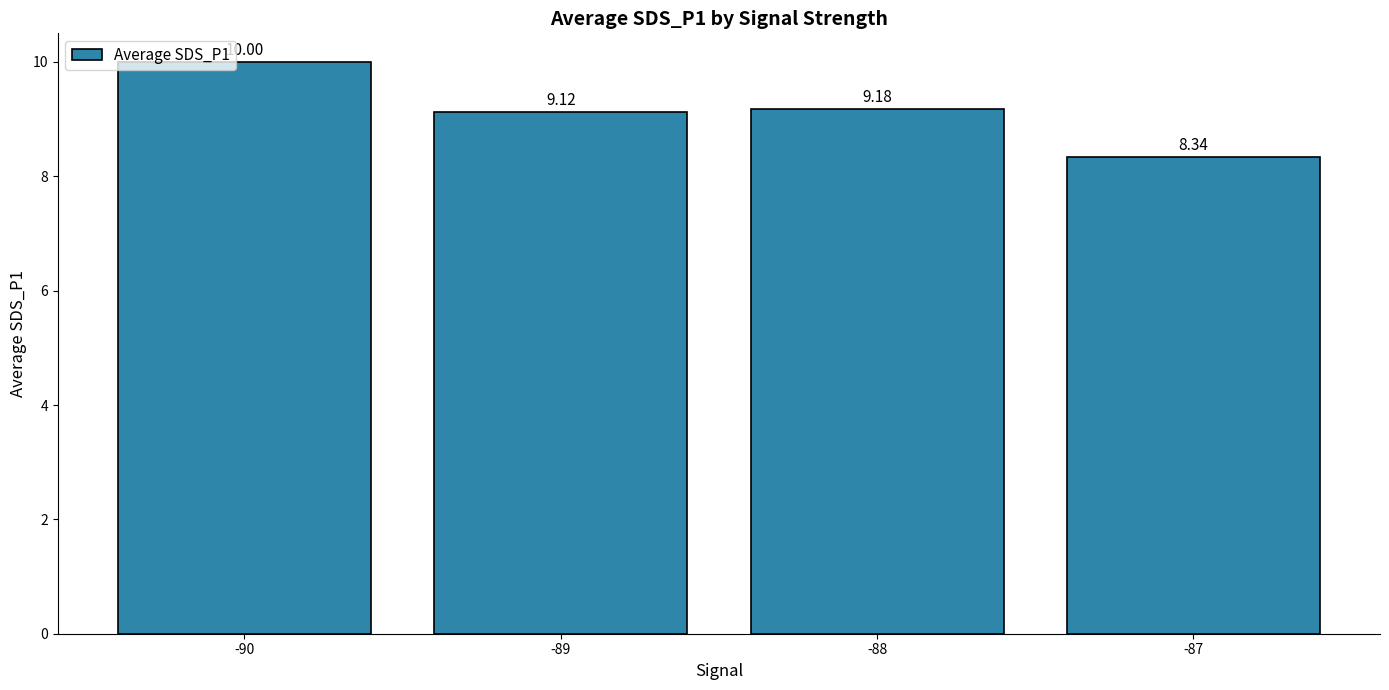

What is the approximate value at -88?

9.2